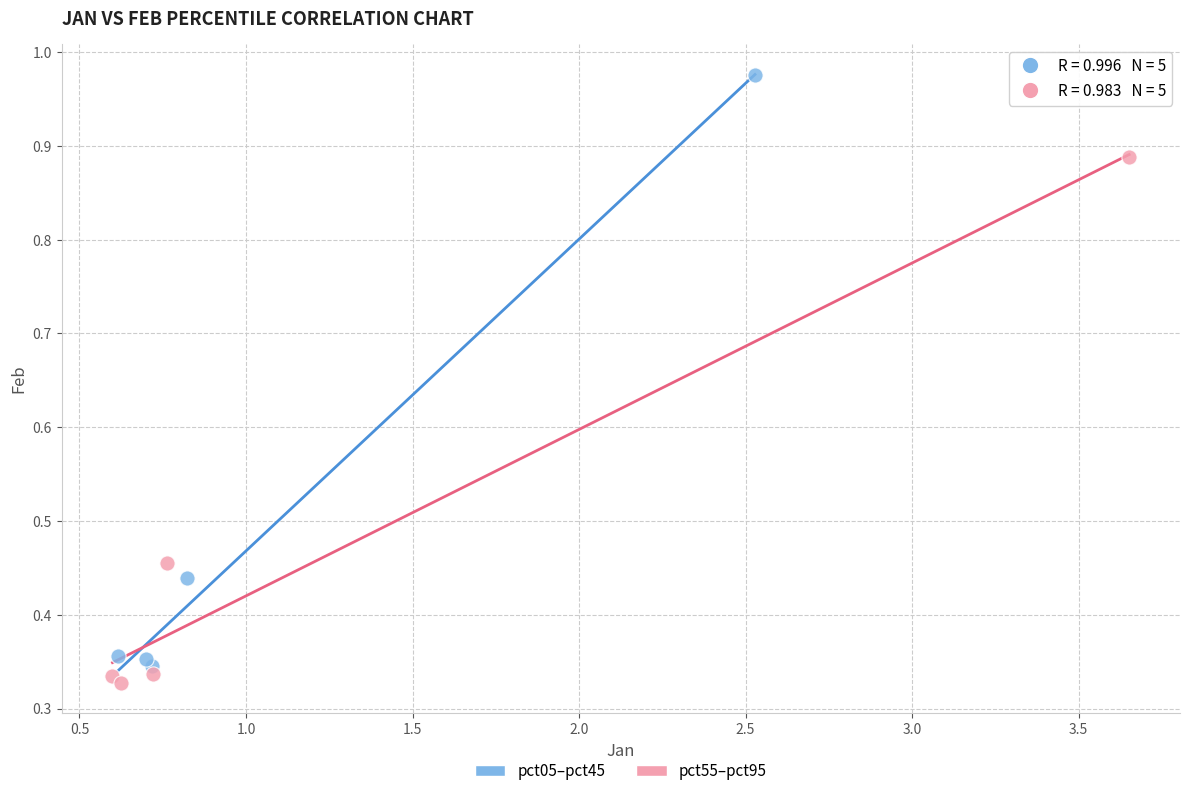

Which series reaches the minimum Y coordinate?

pct55–pct95